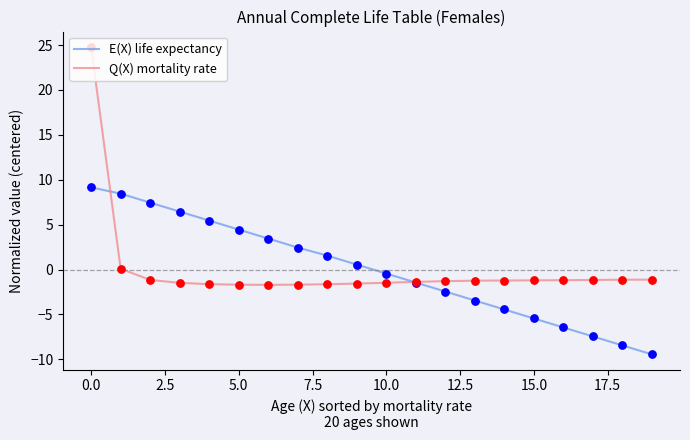

At how many categories does at least one series exceed 5?

5